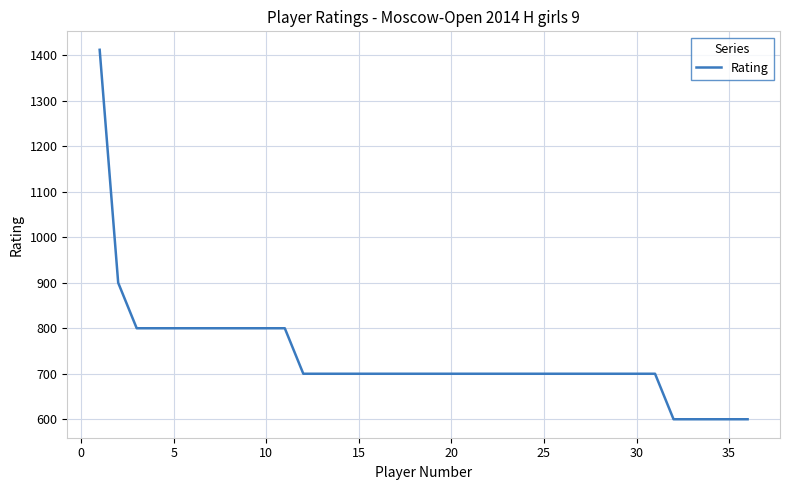

What is the difference between the maximum and minimum values?

812